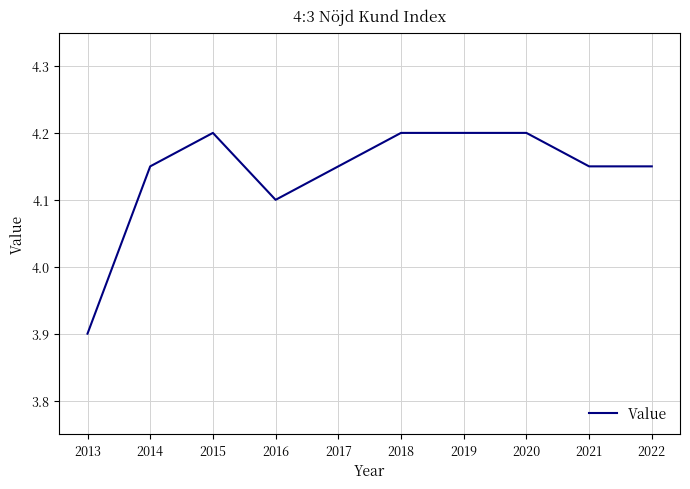

Is this an area chart (filled region under the line)?

No